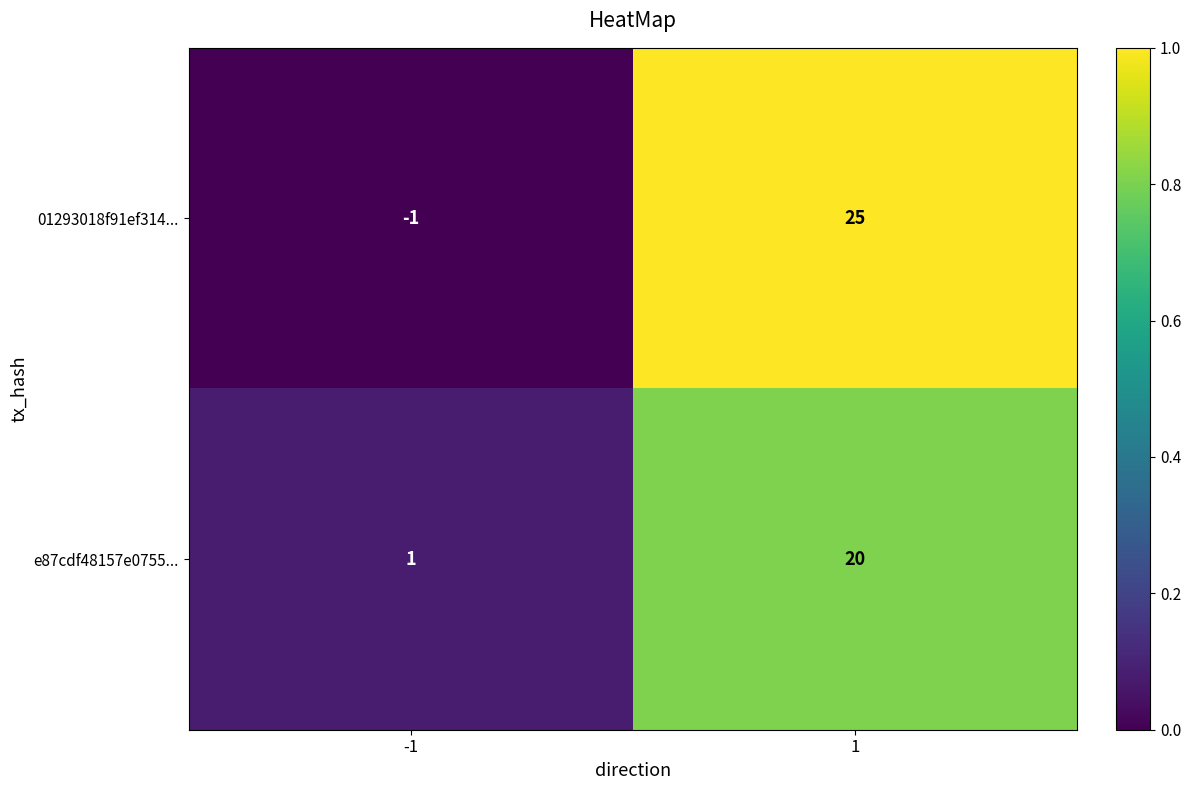

Reading left to right, transcribe all the data shown in this chart.

01293018f91ef314...: -1=-1	1=25
e87cdf48157e0755...: -1=1	1=20